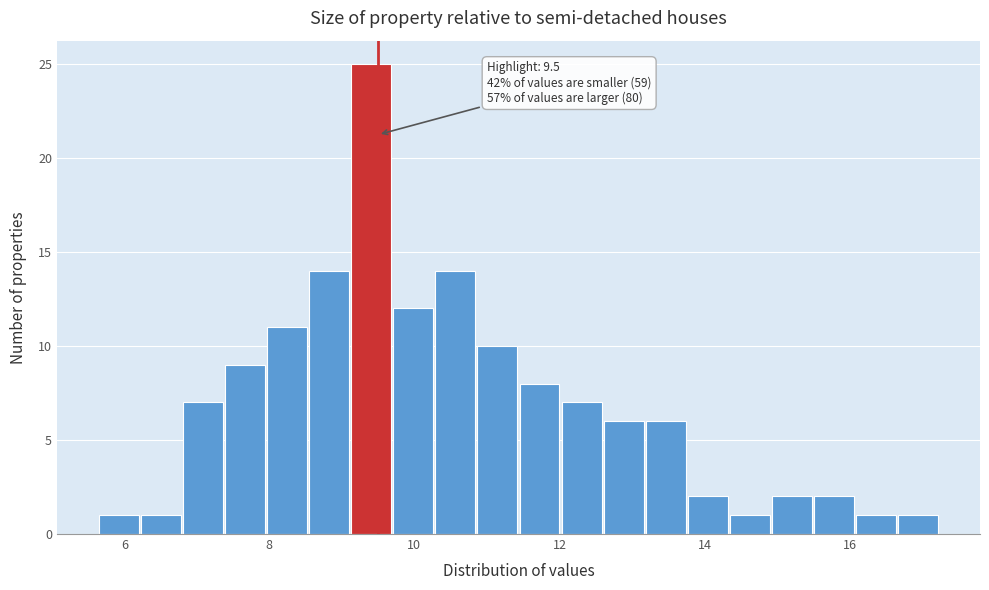

Around what value on the x-axis is the tallest bar? Give the approximate position of its centre, as read against the axis.

9.4